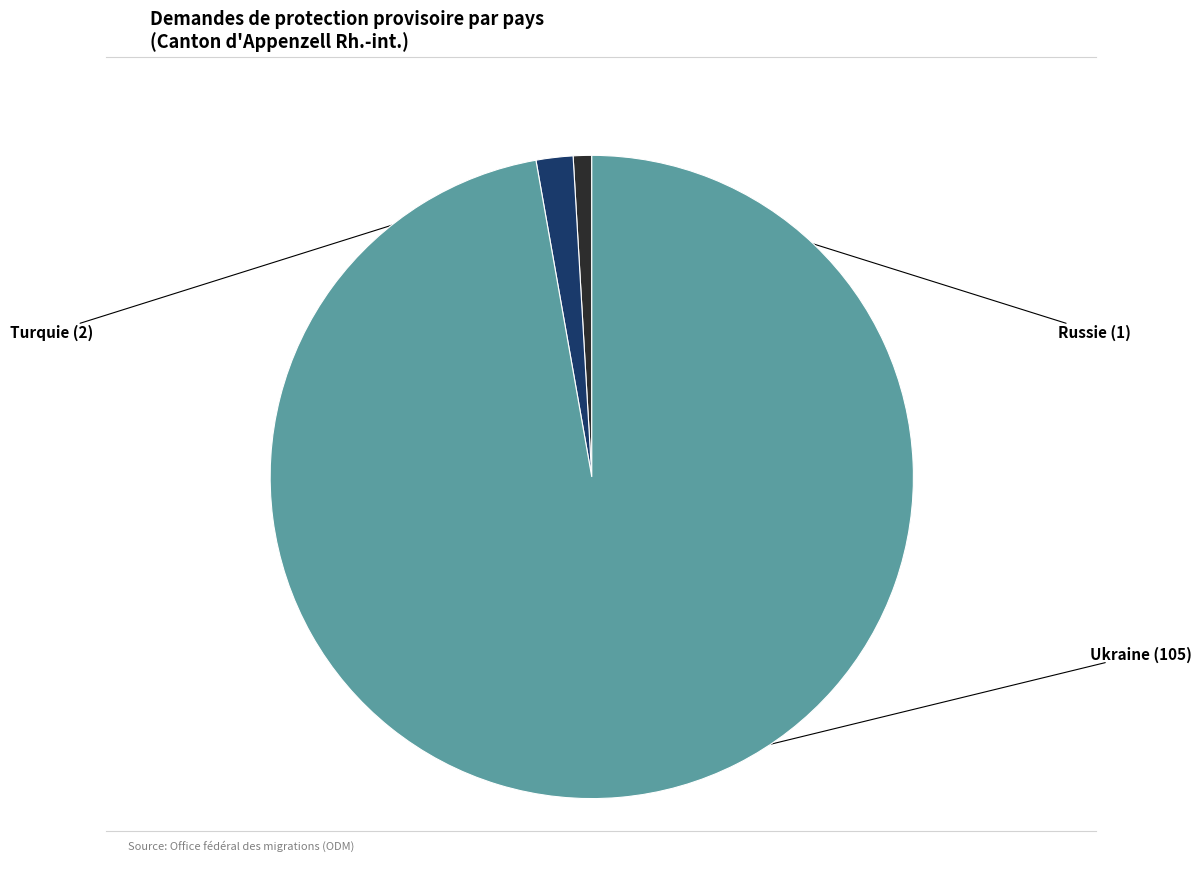

Is there any slice that represents more than half of the pie?

Yes